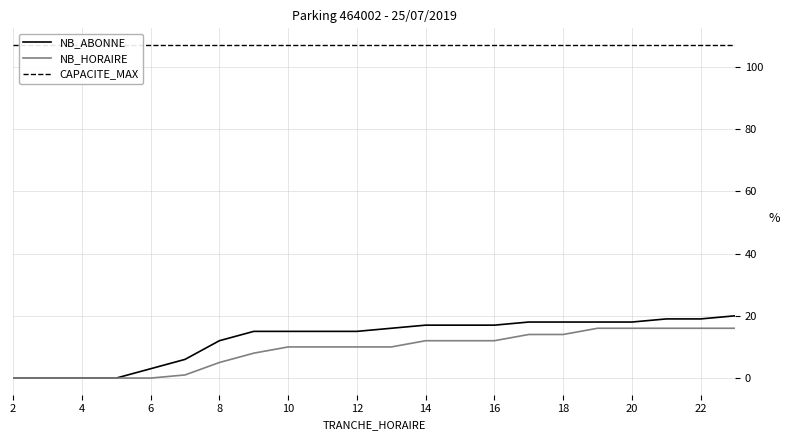

At how many categories does at least one series exceed 5?

22